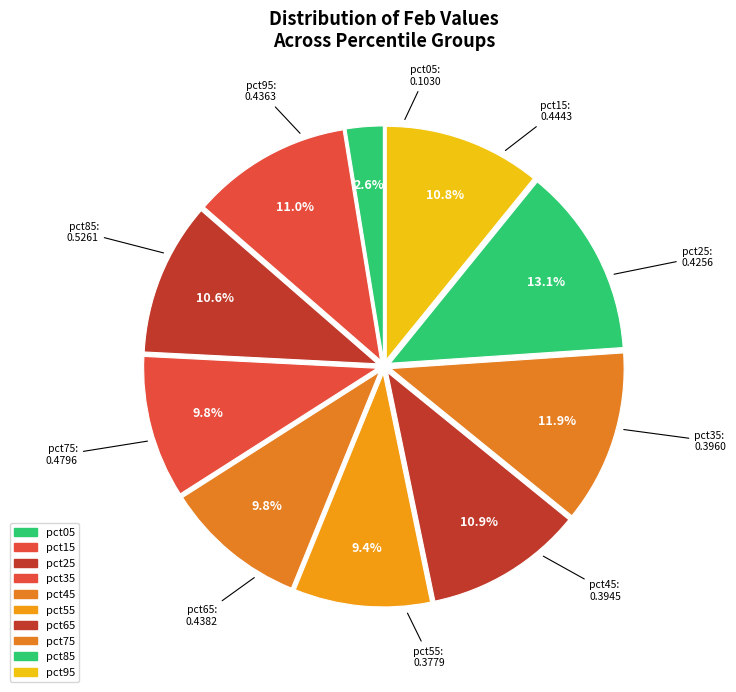

How many segments does this pie chart have?

10